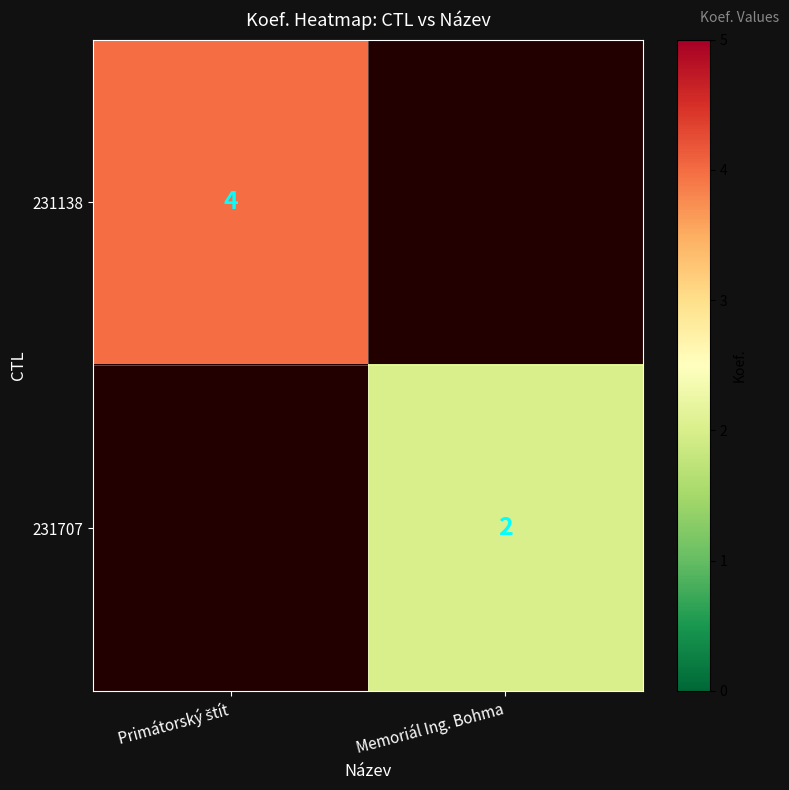

The value of 231707 at Memoriál Ing. Bohma is 2. True or false?

True